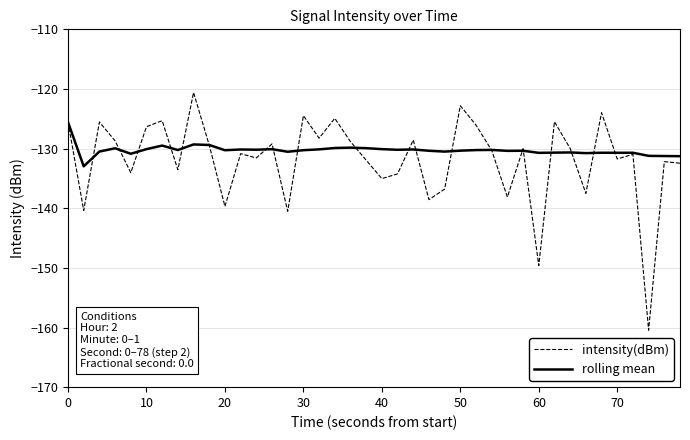

List the series in order of their overall mean, lowest first.

intensity(dBm), rolling mean